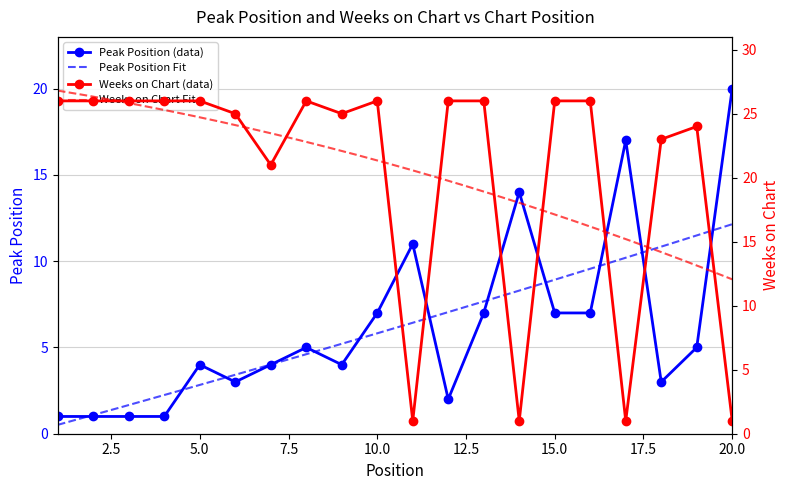

Rank the series by their maximum value, from lowest to highest.

Peak Position, Weeks on Chart